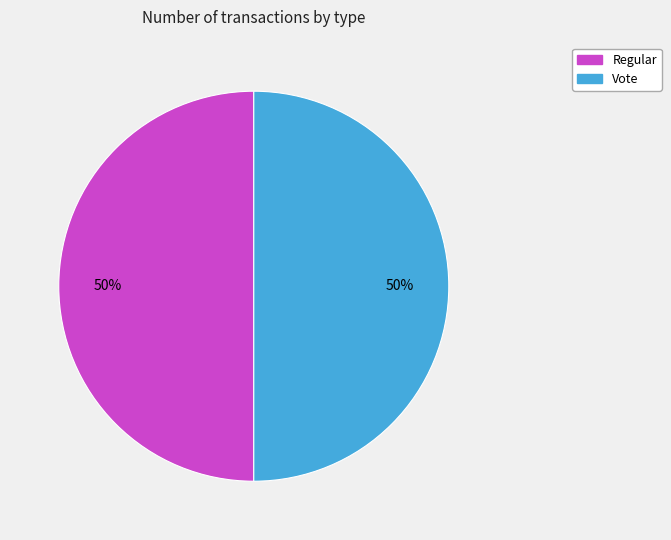

To the nearest percent, what is the average slice percentage?

50%